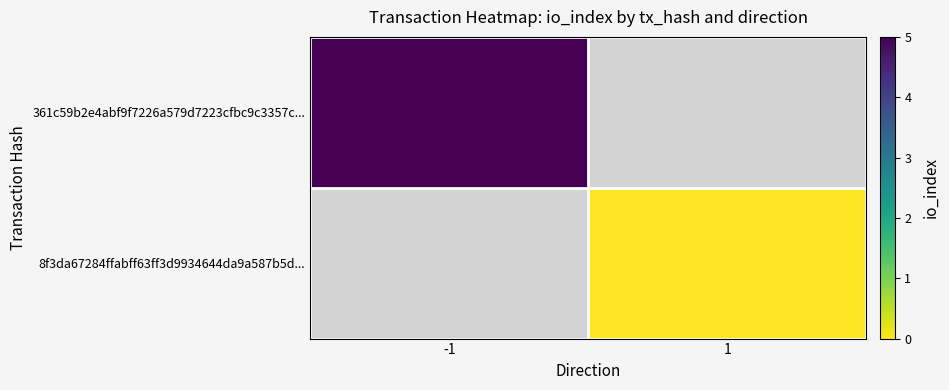

Read the 361c59b2e4abf9f7226a579d7223cfbc9c3357c... value at -1.

5.0